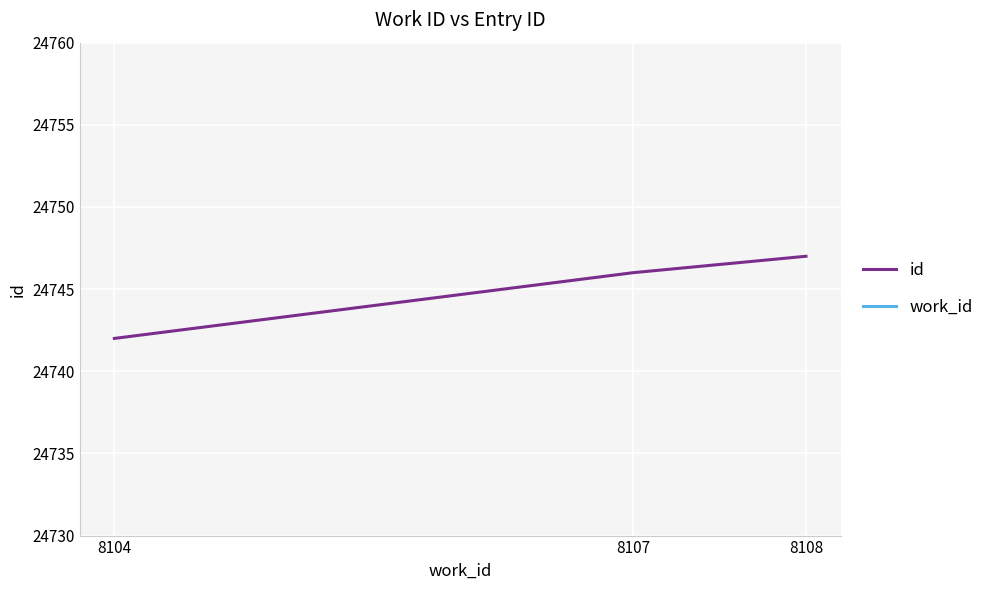

Reading right to left, what are all the values shown in this chart?

id: 8108=24747	8107=24746	8104=24742
work_id: 8108=8107	8107=8107	8104=8104